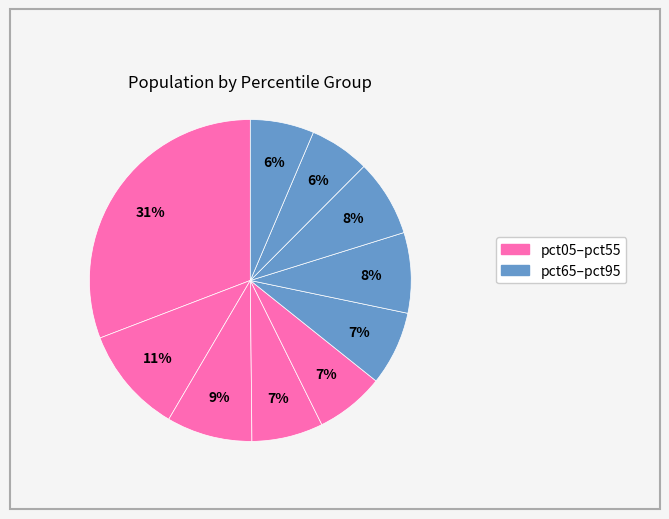

To the nearest percent, what is the average slice percentage?

10%